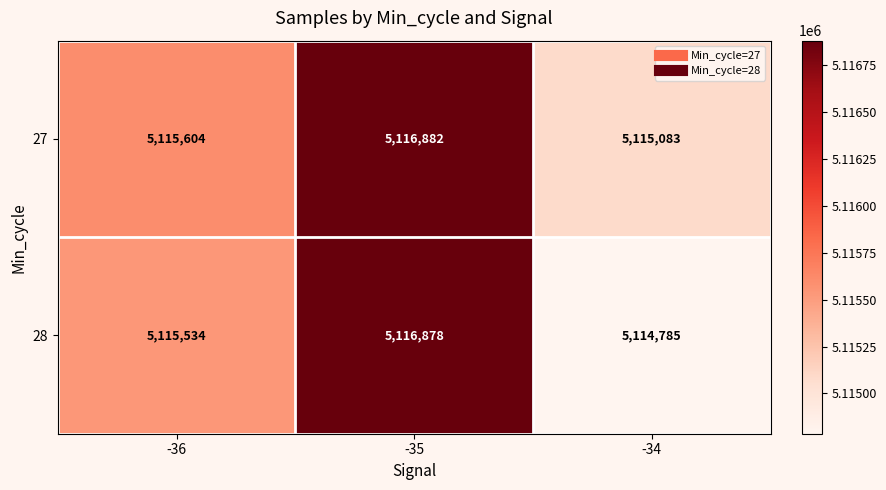

Between -36 and -34, which series saw the biggest shift?

28